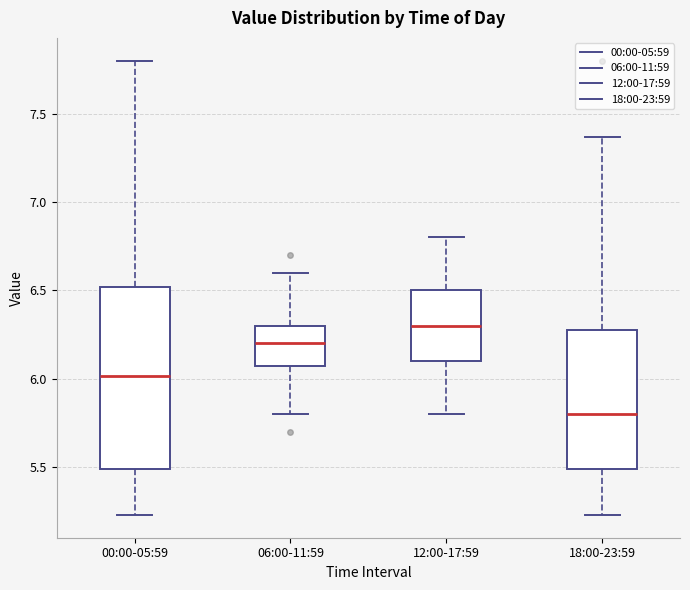

Reading left to right, transcribe this box plot: for each box, give where its median line is, the range the box spans, and where its two whiskers end, as read against the y-axis. The values are not printed on the chart, so give them approximately, as read against the axis.

00:00-05:59: median 6.00, box 5.50 to 6.50, whiskers 5.25 to 7.80
06:00-11:59: median 6.20, box 6.10 to 6.30, whiskers 5.80 to 6.60
12:00-17:59: median 6.30, box 6.10 to 6.50, whiskers 5.80 to 6.80
18:00-23:59: median 5.80, box 5.50 to 6.30, whiskers 5.25 to 7.35